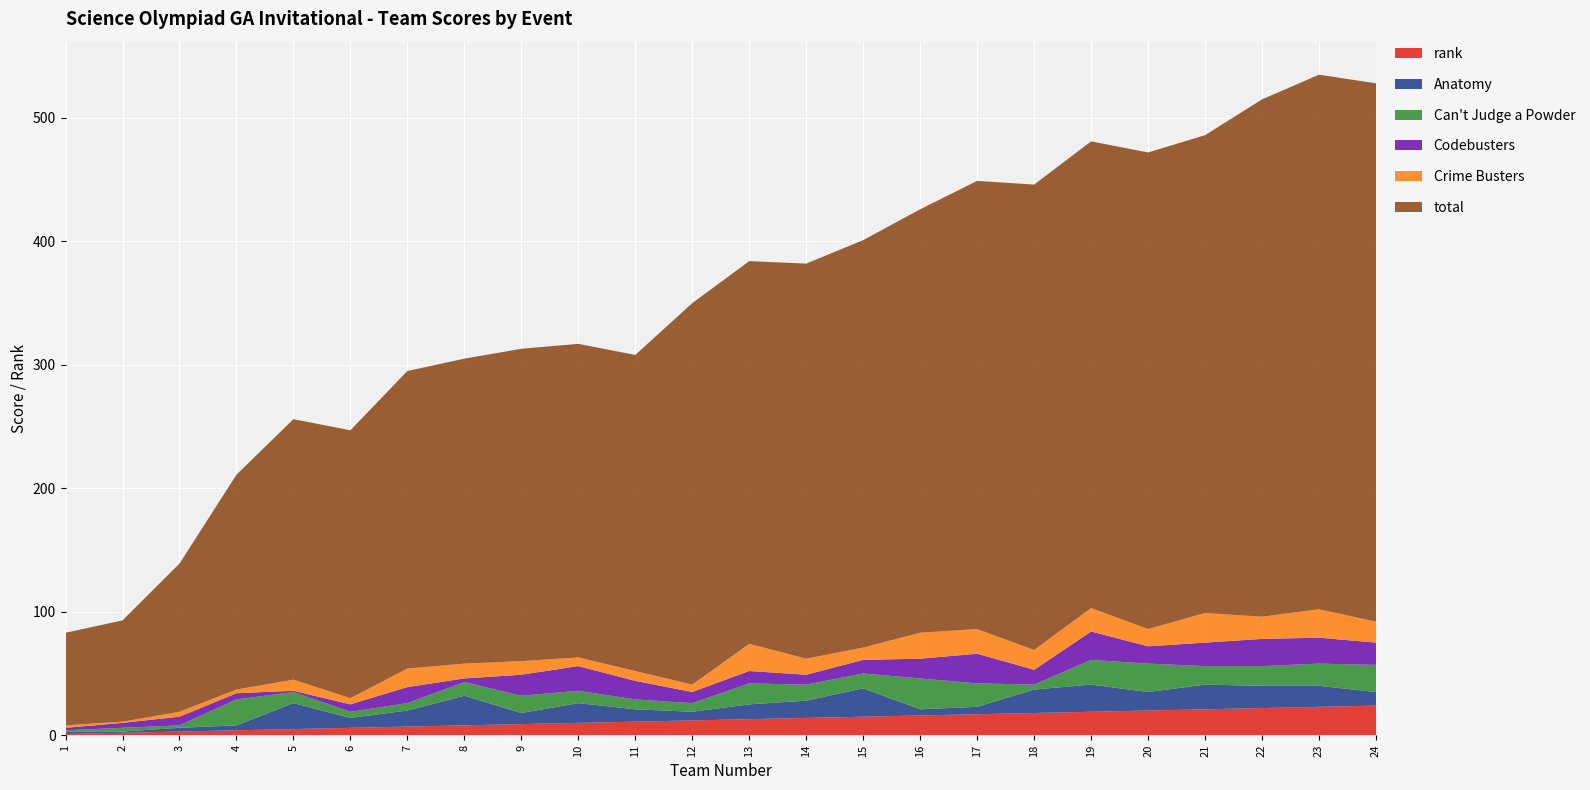

Reading left to right, list all the values displayed in this chart.

rank: 1	2	3	4	5	6	7	8	9	10	11	12	13	14	15	16	17	18	19	20	21	22	23	24
Anatomy: 2	1	3	4	21	8	13	24	9	16	10	7	12	14	23	5	6	19	22	15	20	18	17	11
Can't Judge a Powder: 1	3	2	21	9	5	6	11	14	10	8	7	17	13	12	25	19	4	20	23	15	16	18	22
Codebusters: 2	4	7	5	1	6	13	3	17	20	15	9	10	8	11	16	24	12	23	14	19	22	21	18
Crime Busters: 2	1	4	3	9	5	15	12	11	7	8	6	22	13	10	21	20	16	19	14	24	18	23	17
total: 75	82	120	174	211	217	241	247	253	254	256	309	310	320	330	343	363	377	378	386	387	419	433	436